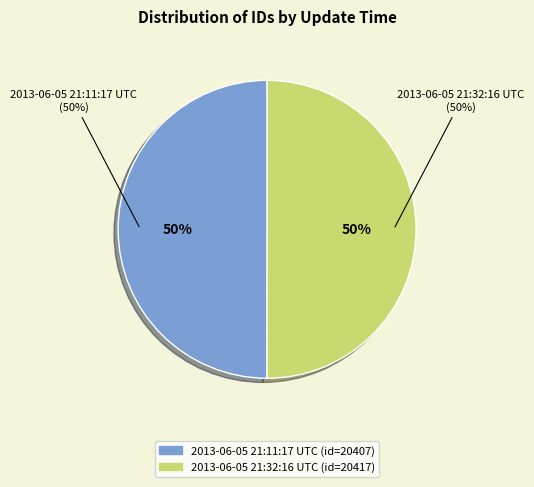

How many segments does this pie chart have?

2